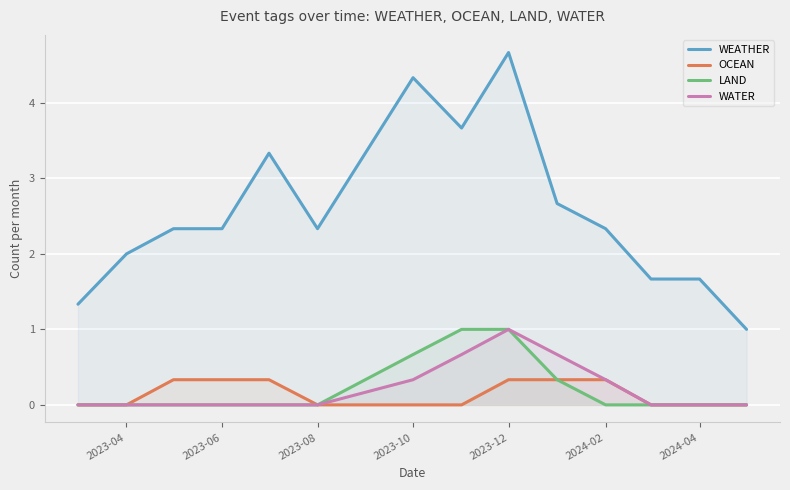

Which series has the widest spread of values?

WEATHER